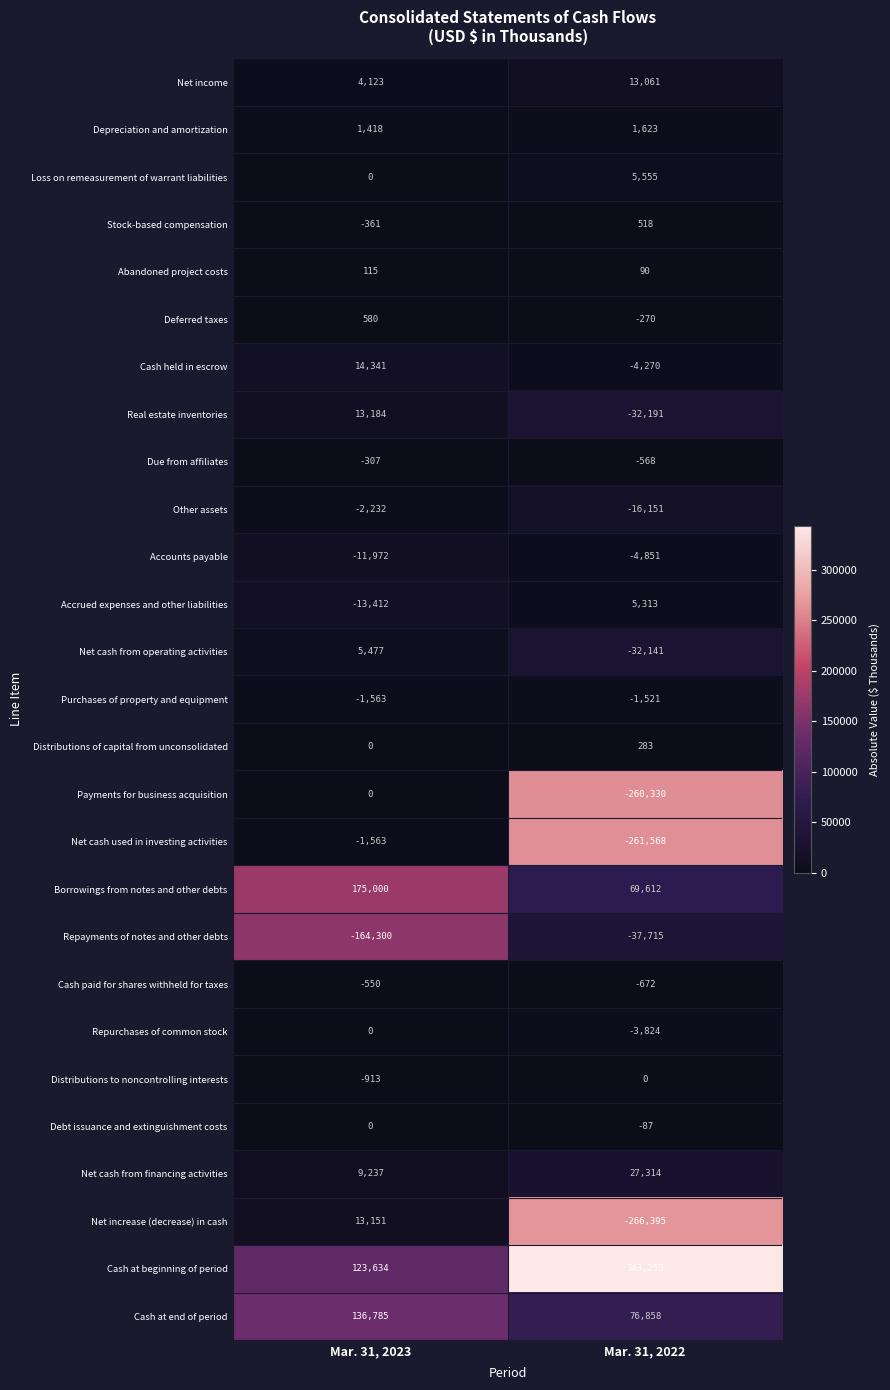

List the labels in order of Cash paid for shares withheld for taxes value, smallest first.

Mar. 31, 2022, Mar. 31, 2023